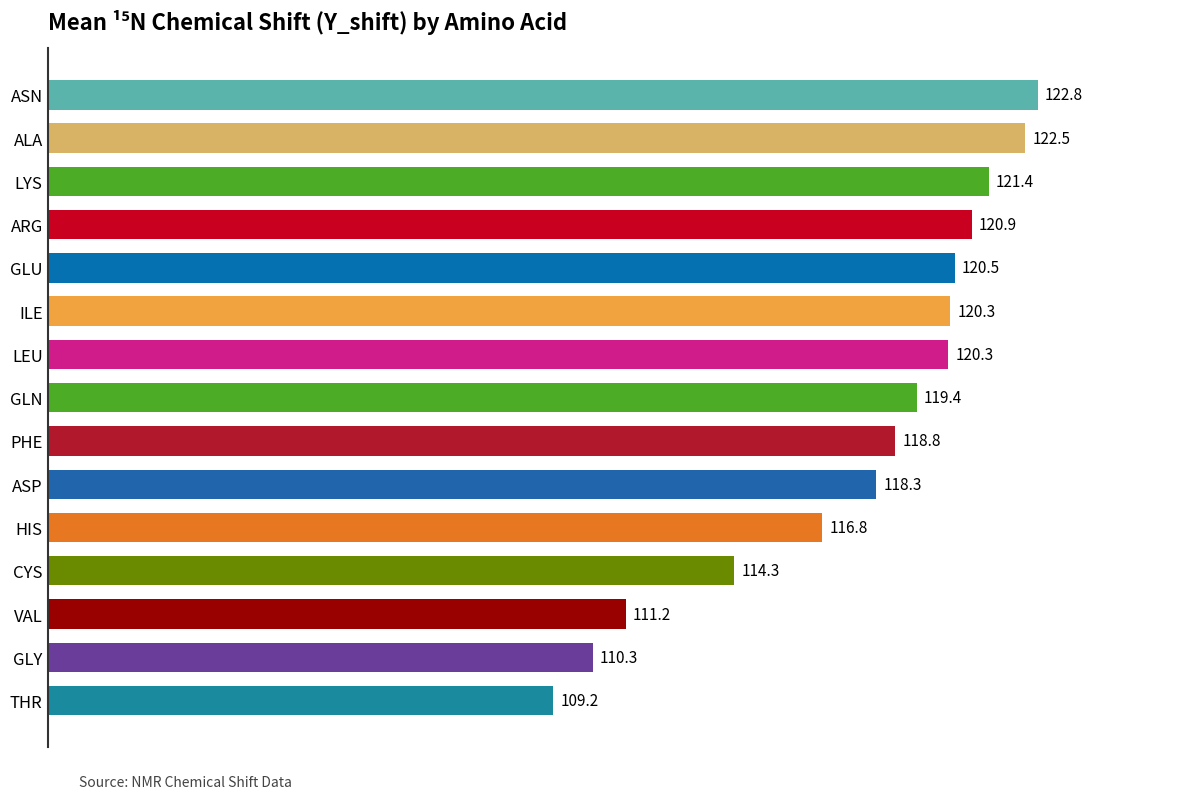

Is it true that the value at ILE is 120.3?

True